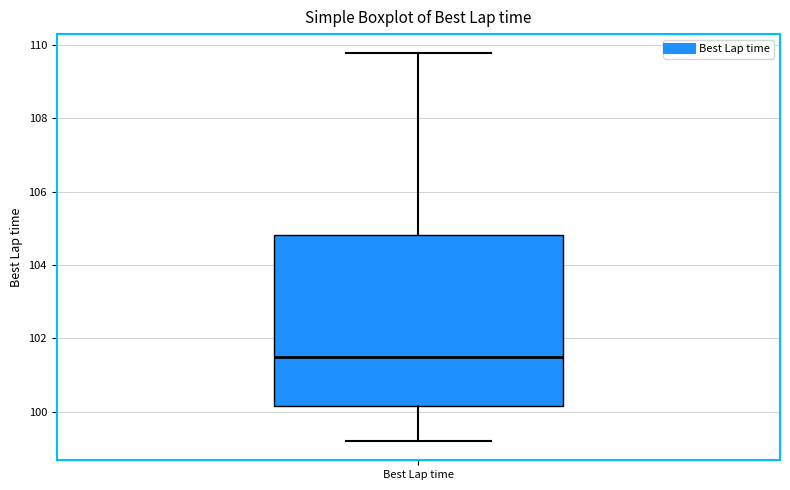

Transcribe this box plot: give where the median line is, the range the box spans, and where the two whiskers end, as read against the y-axis. The values are not printed on the chart, so give them approximately, as read against the axis.

median 101.4, box 100.2 to 104.8, whiskers 99.2 to 109.8